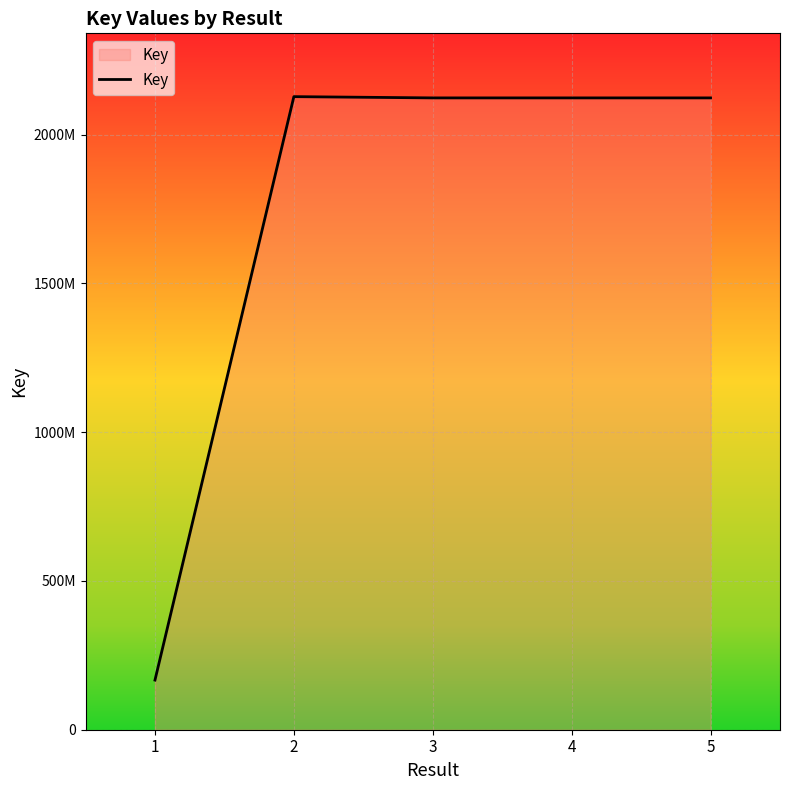

Between 2 and 1, which is larger?

2